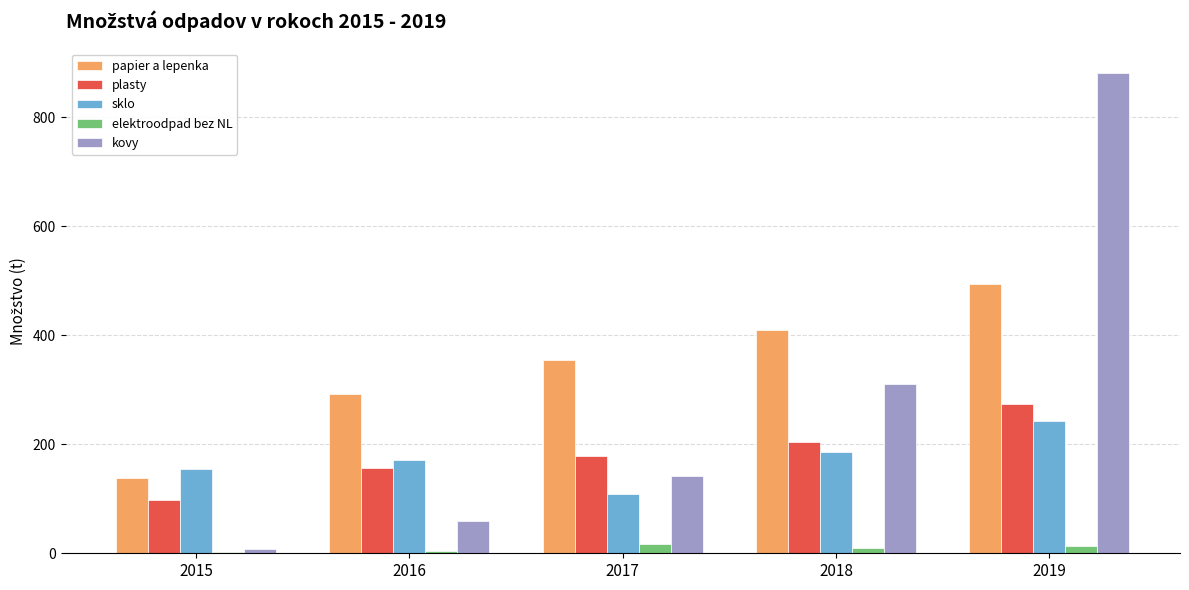

Are the bars horizontal?

No